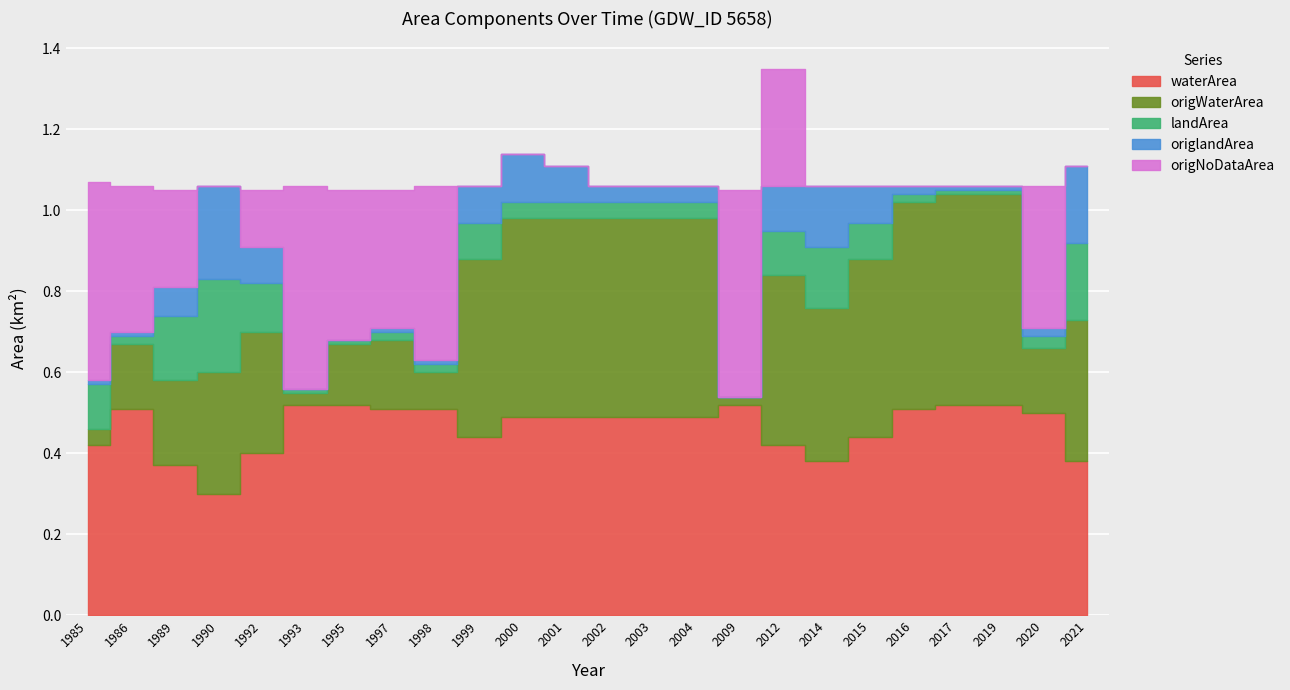

Between 2000 and 2019, which is larger?

2019